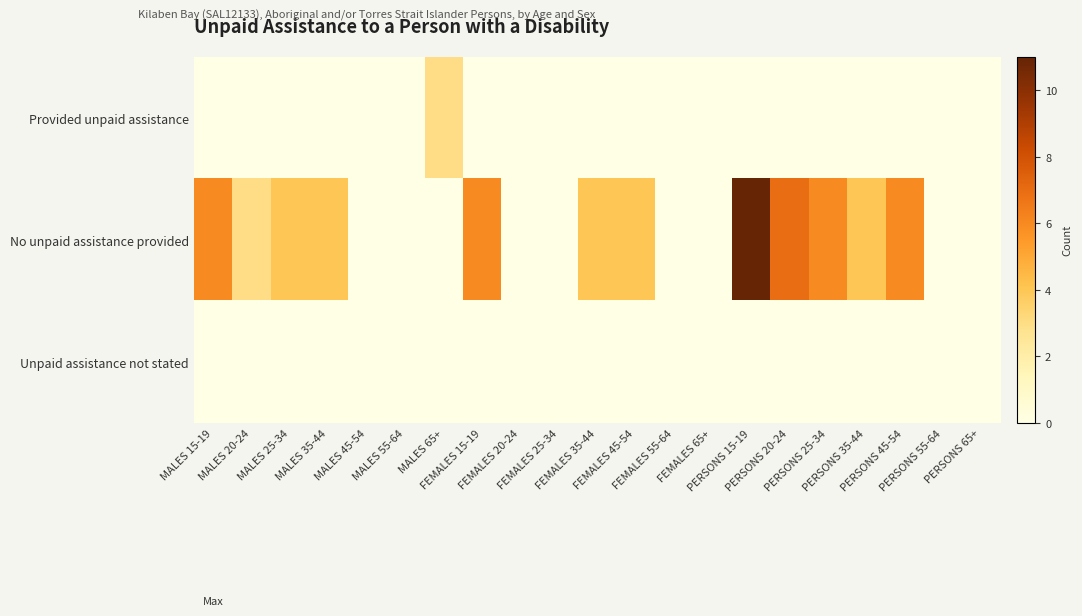

At which category is the sum across all series the highest?

PERSONS 15-19